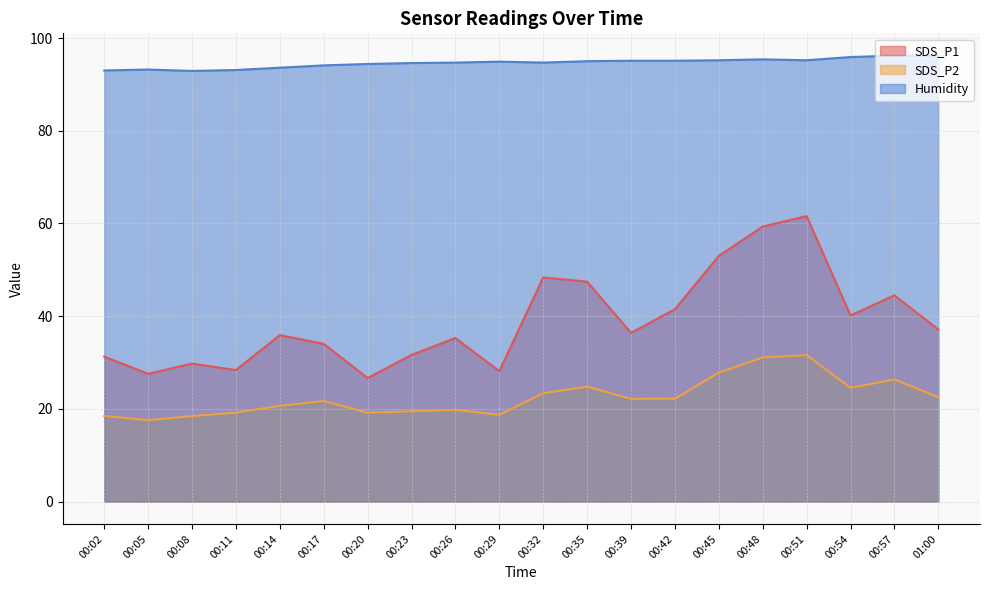

What is the maximum value shown in the chart?

96.2